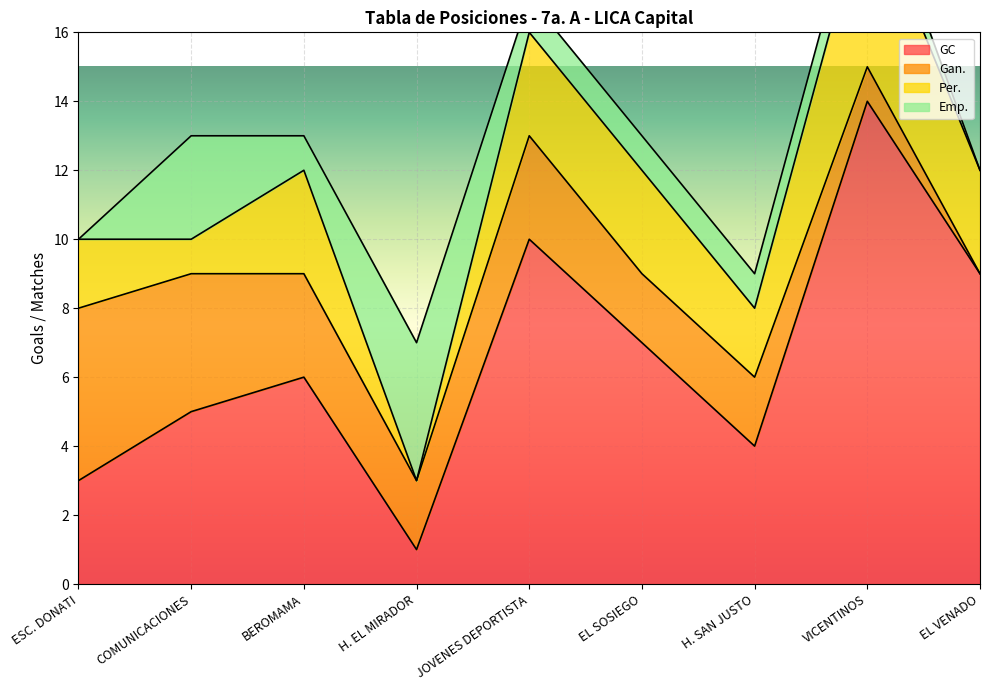

Reading left to right, what are all the values shown in this chart?

GC: 3	5	6	1	10	7	4	14	9
Gan.: 5	4	3	2	3	2	2	1	0
Per.: 2	1	3	0	3	3	2	5	3
Emp.: 0	3	1	4	1	1	1	1	0